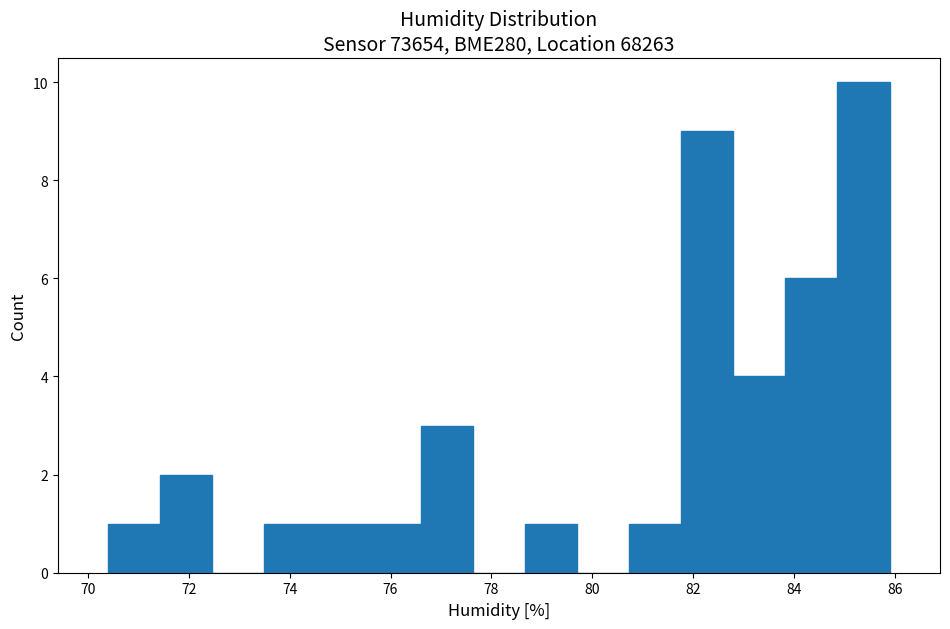

Which range on the x-axis has the tallest bar?

84.8 to 86.0